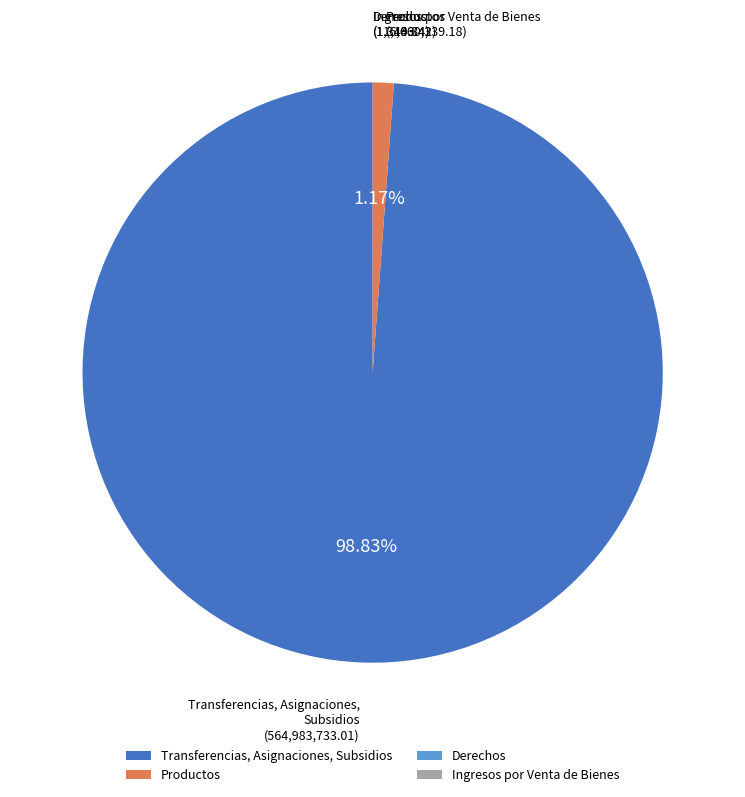

What is the largest slice in the pie chart?

Transferencias, Asignaciones, Subsidios